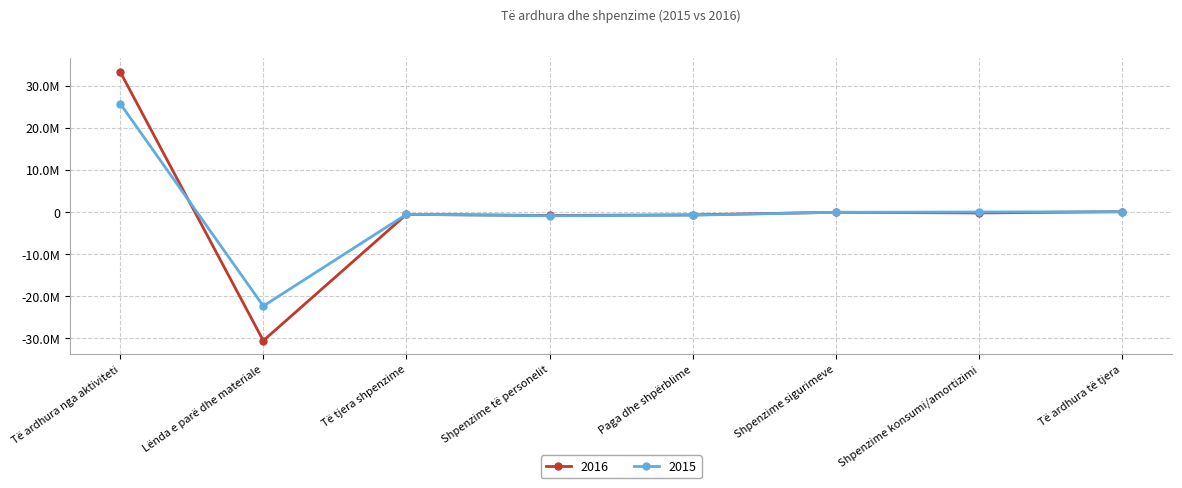

What is the lowest value of the 2015 series?

-22438832